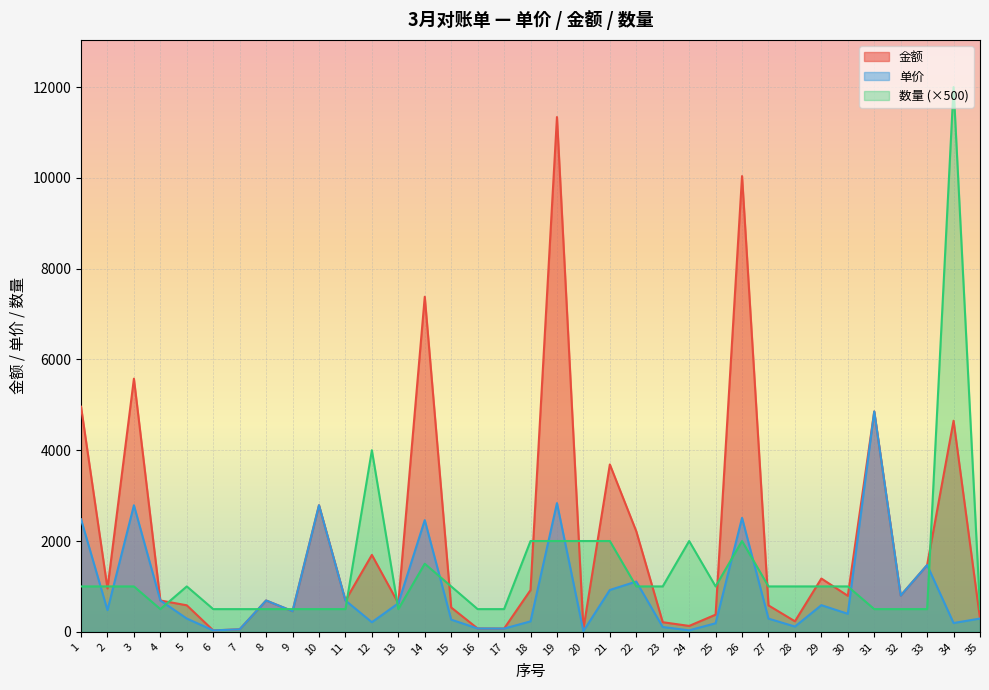

At which category does 单价 reach its first local peak?

3